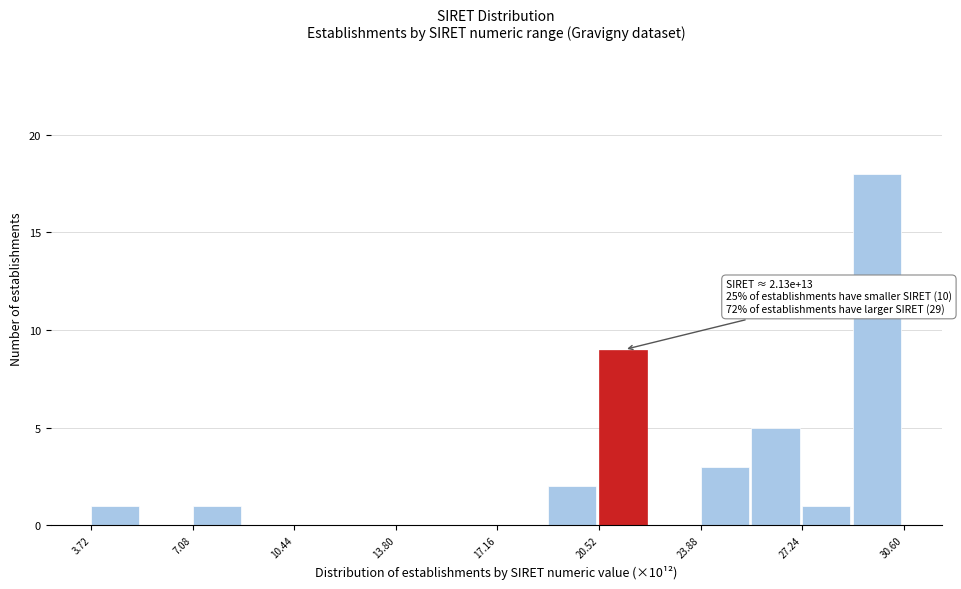

Around what value on the x-axis is the tallest bar? Give the approximate position of its centre, as read against the axis.

29.5